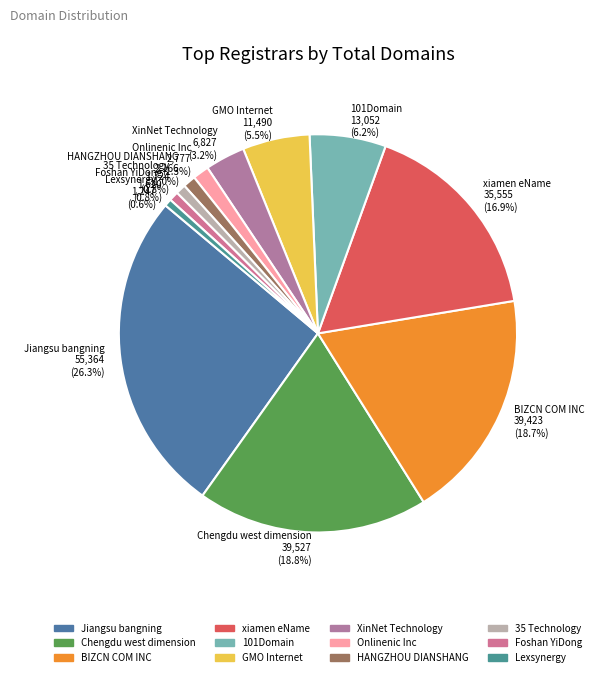

Approximately how many times larger is the value at 101Domain 13,052 (6.2%) compared to XinNet Technology 6,827 (3.2%)?

1.9